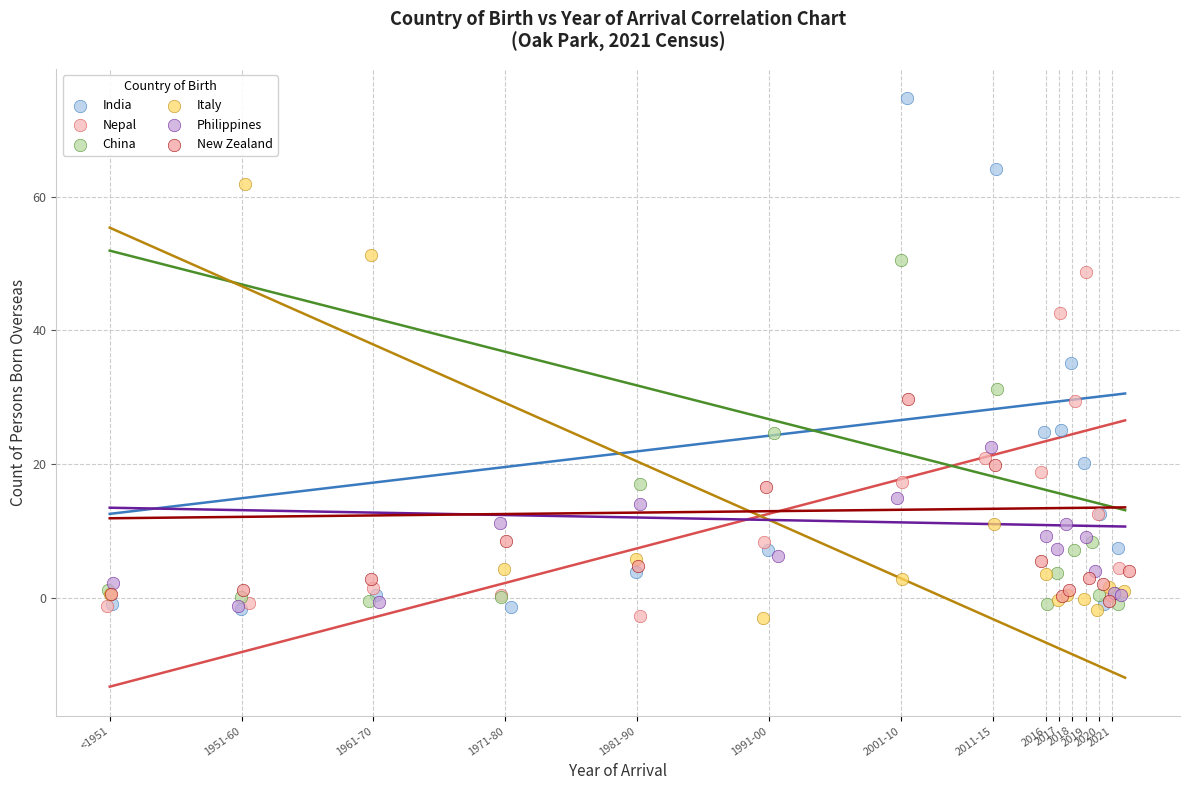

Which series has the widest spread of Y values?

India